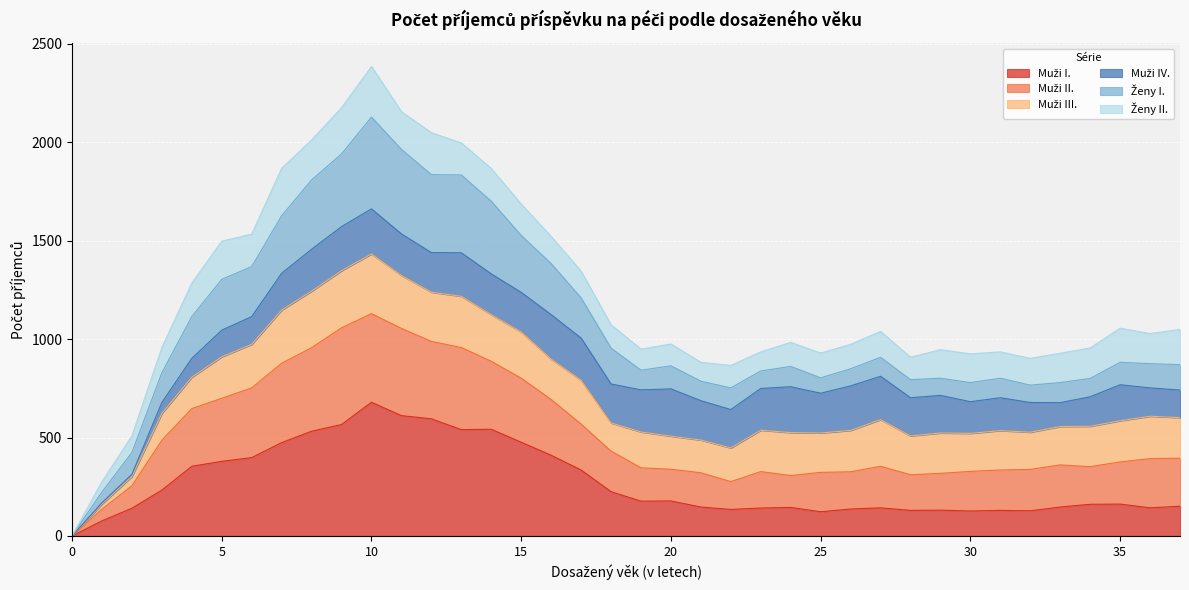

True or false: Muži II. has more than 2 points higher than both neighbors.

True